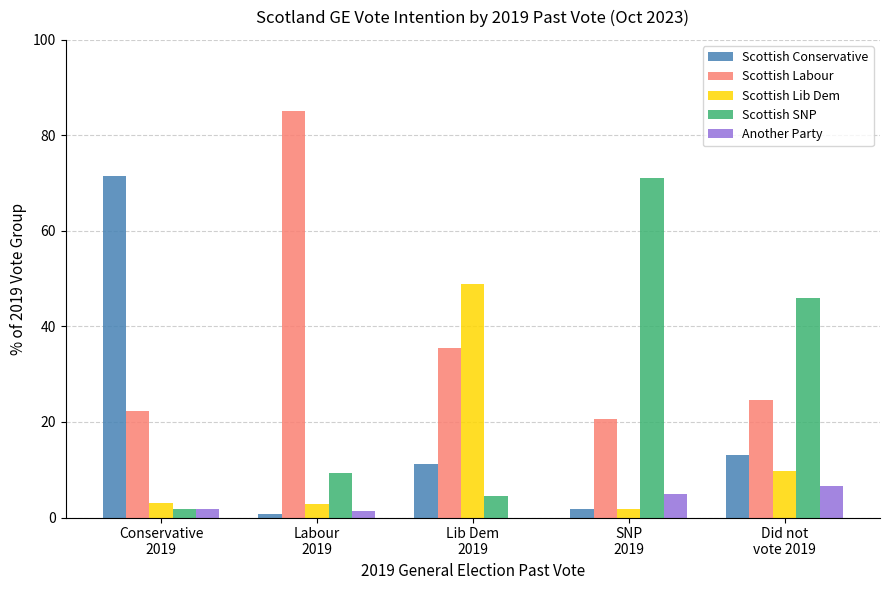

Are the bars horizontal?

No